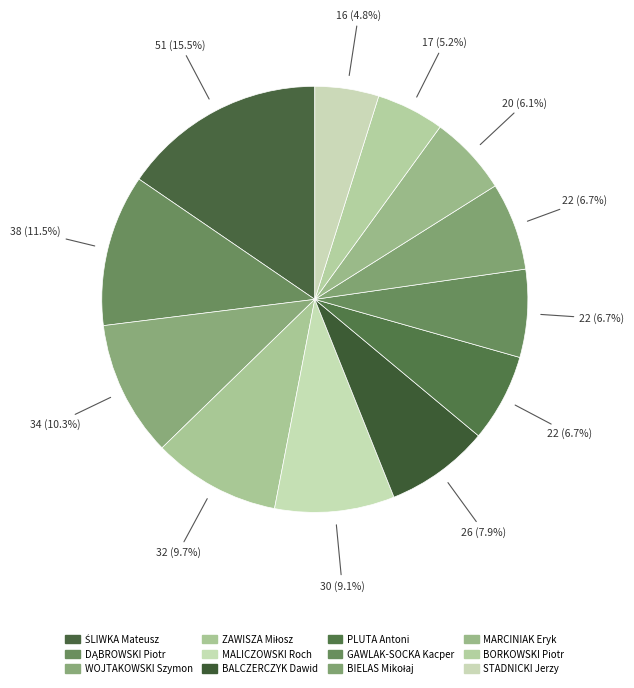

What percentage is the ZAWISZA Miłosz slice, to the nearest percent?

10%